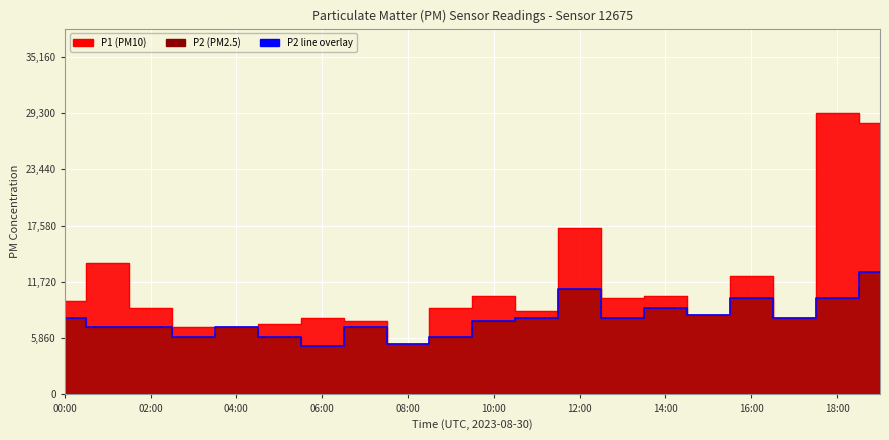

How many lines are shown in the chart?

1